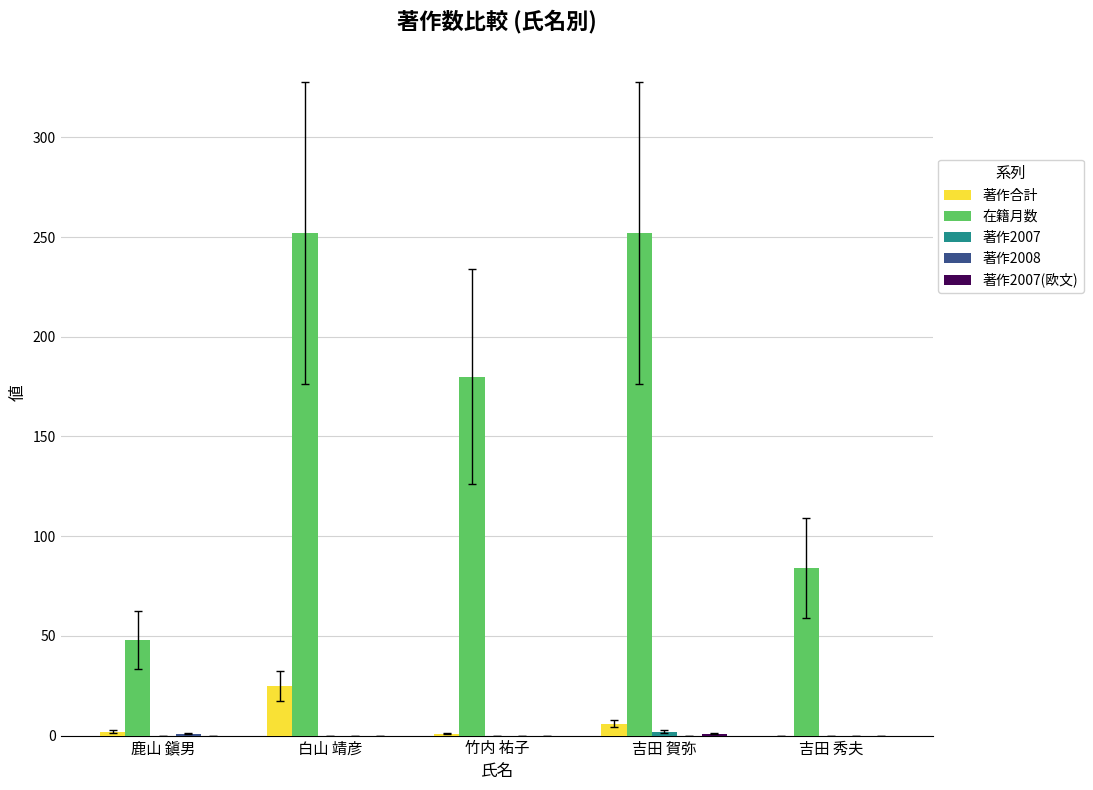

Is it true that 著作合計 equals -11 at 吉田 秀夫?

False